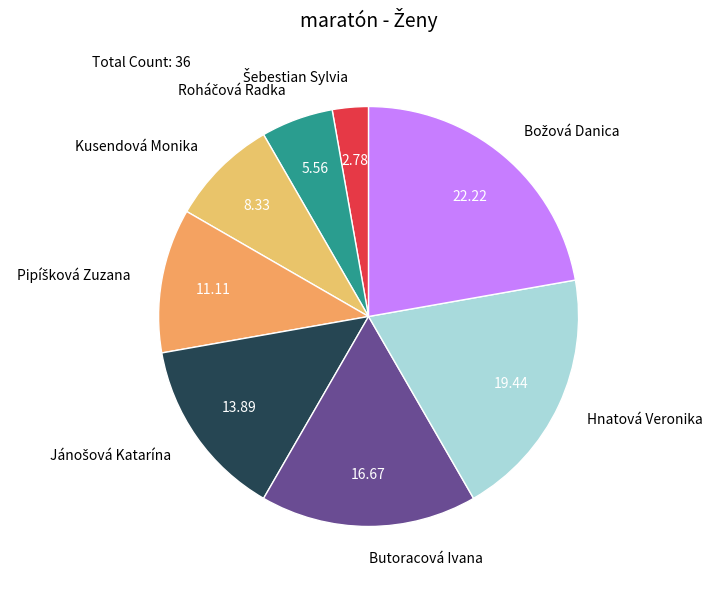

Between Butoracová Ivana and Kusendová Monika, which is larger?

Butoracová Ivana